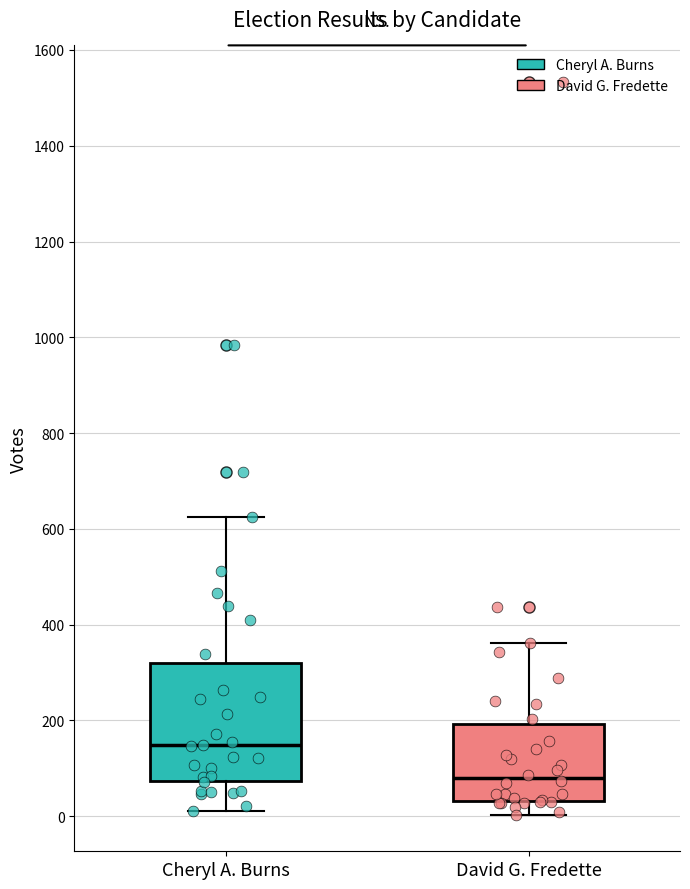

Where is the lower edge of the box for David G. Fredette on the y-axis? The values are not printed on the chart, so give them approximately, as read against the axis.

40